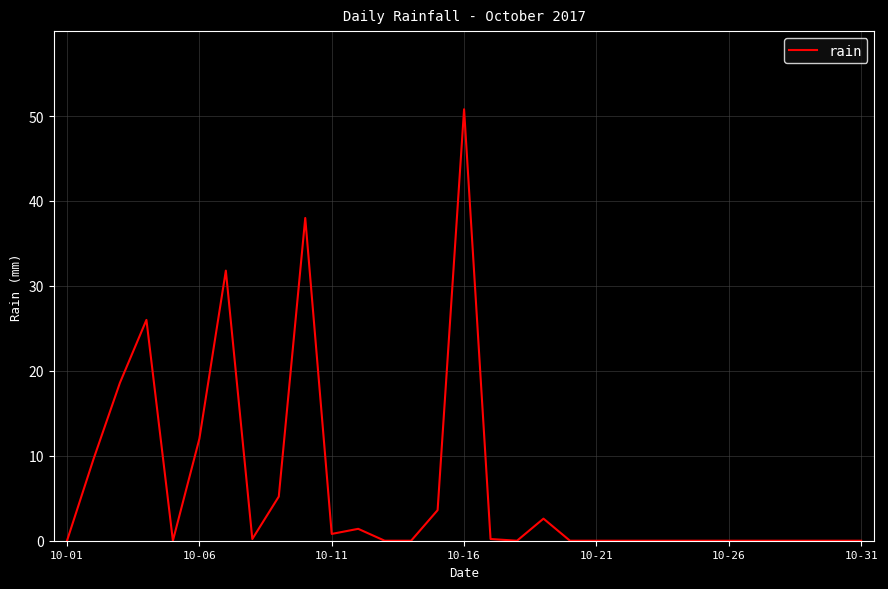

What is the difference between the second highest and second lowest values?

38.0